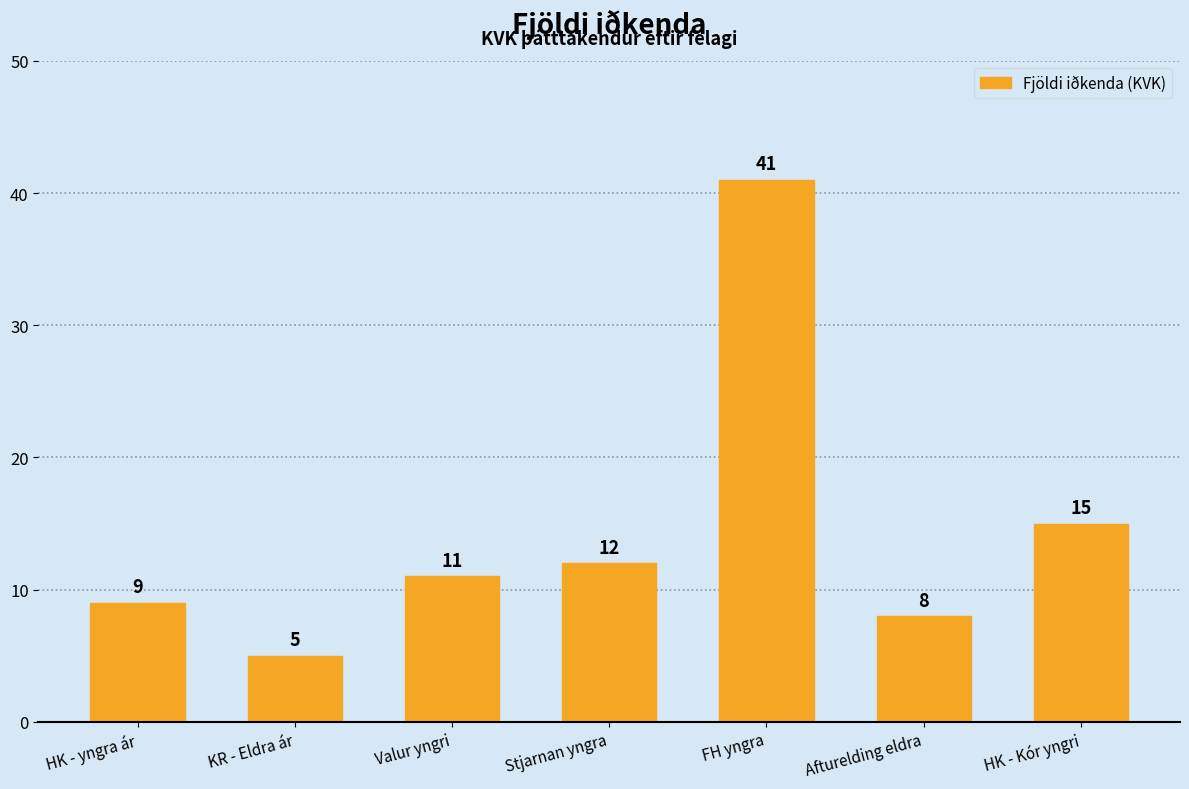

At which label is the value closest to 23?

HK - Kór yngri